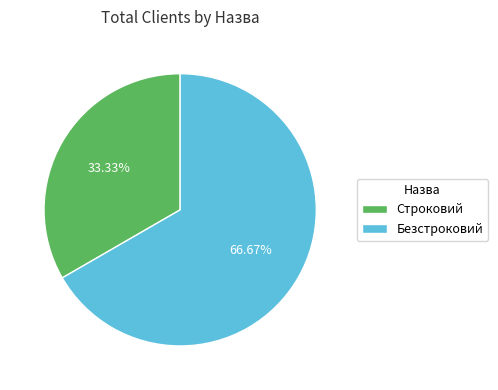

Is there a majority slice in this chart?

Yes